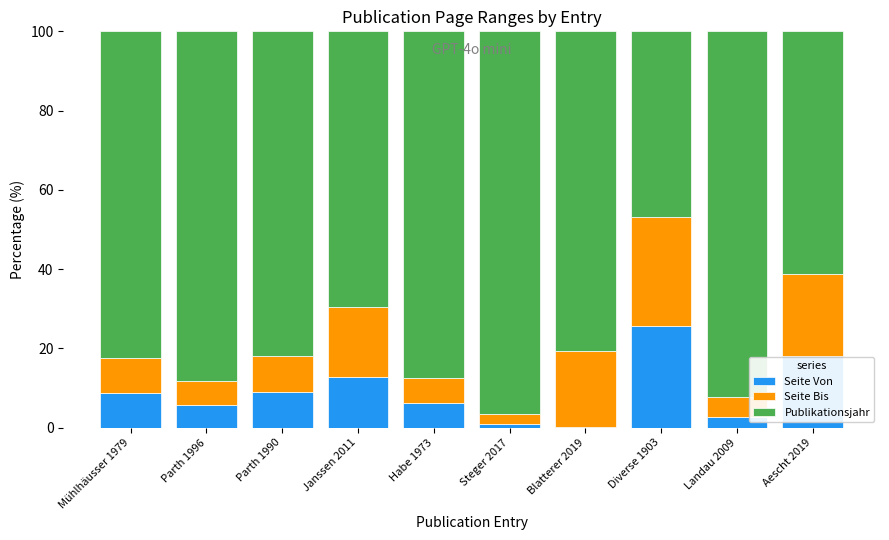

What is the maximum value for Seite Von?

25.6